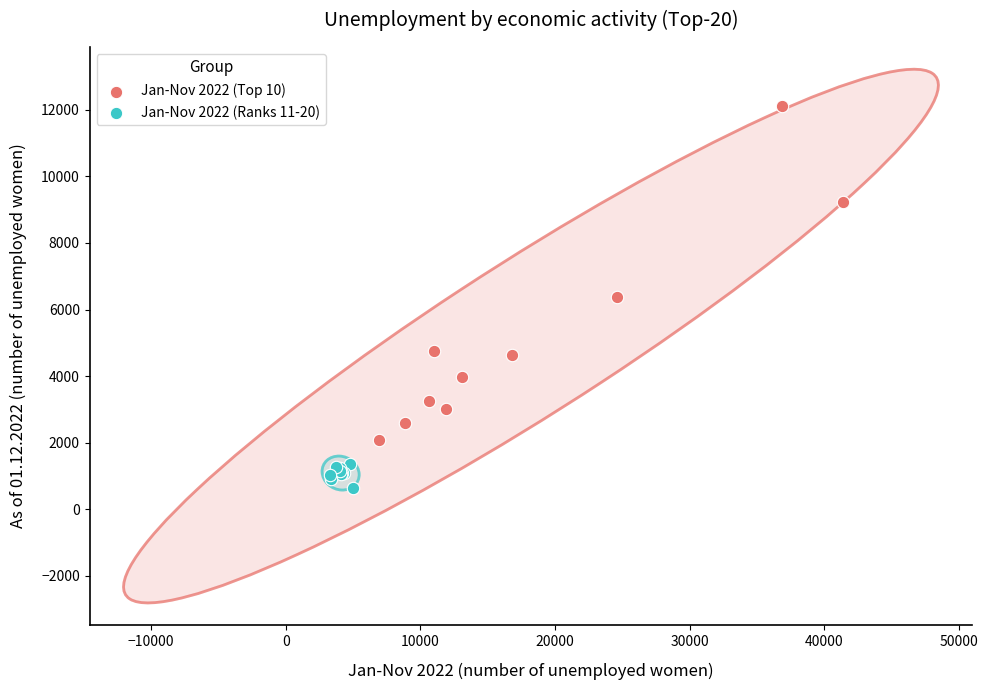

Which series has the largest Y range (max minus min)?

Jan-Nov 2022 (Top 10)